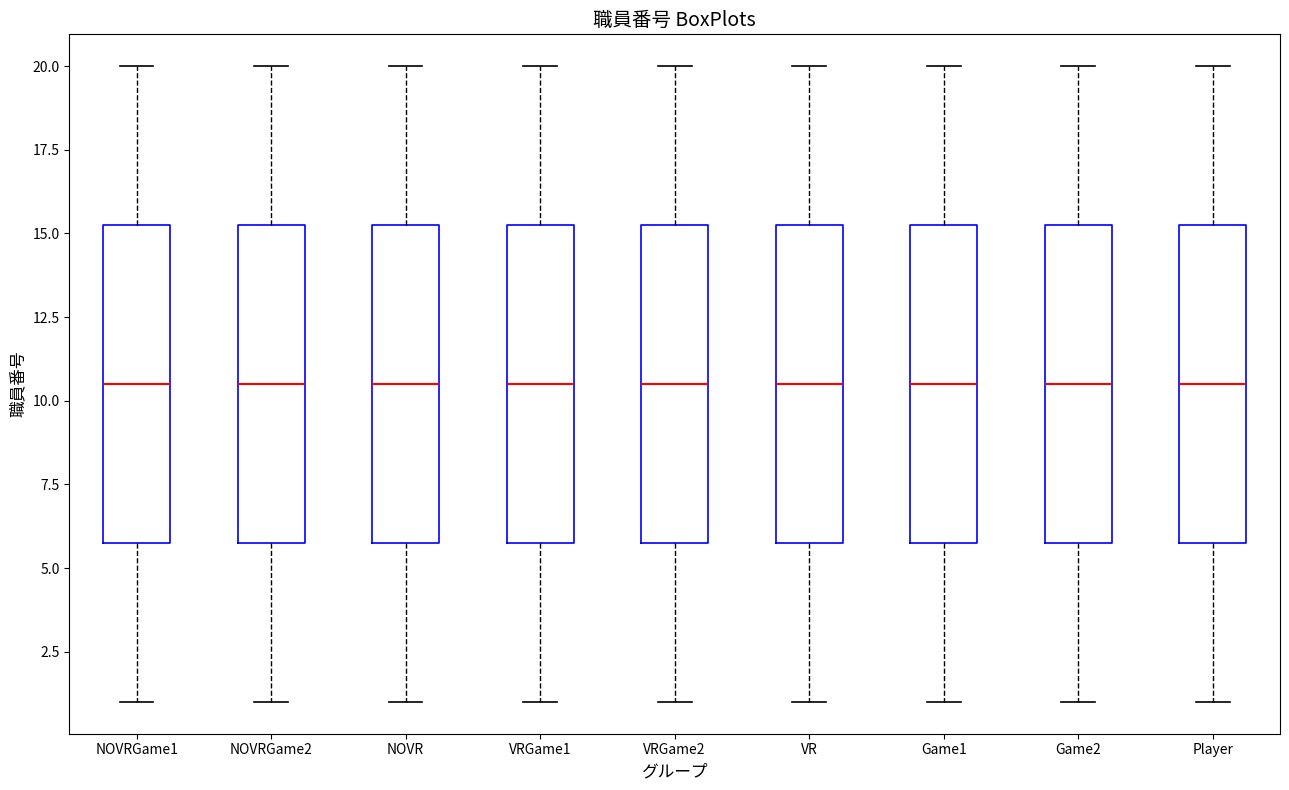

Reading left to right, transcribe this box plot: for each box, give where its median line is, the range the box spans, and where its two whiskers end, as read against the y-axis. The values are not printed on the chart, so give them approximately, as read against the axis.

NOVRGame1: median 10.5, box 6.0 to 15.5, whiskers 1.0 to 20.0
NOVRGame2: median 10.5, box 6.0 to 15.5, whiskers 1.0 to 20.0
NOVR: median 10.5, box 6.0 to 15.5, whiskers 1.0 to 20.0
VRGame1: median 10.5, box 6.0 to 15.5, whiskers 1.0 to 20.0
VRGame2: median 10.5, box 6.0 to 15.5, whiskers 1.0 to 20.0
VR: median 10.5, box 6.0 to 15.5, whiskers 1.0 to 20.0
Game1: median 10.5, box 6.0 to 15.5, whiskers 1.0 to 20.0
Game2: median 10.5, box 6.0 to 15.5, whiskers 1.0 to 20.0
Player: median 10.5, box 6.0 to 15.5, whiskers 1.0 to 20.0